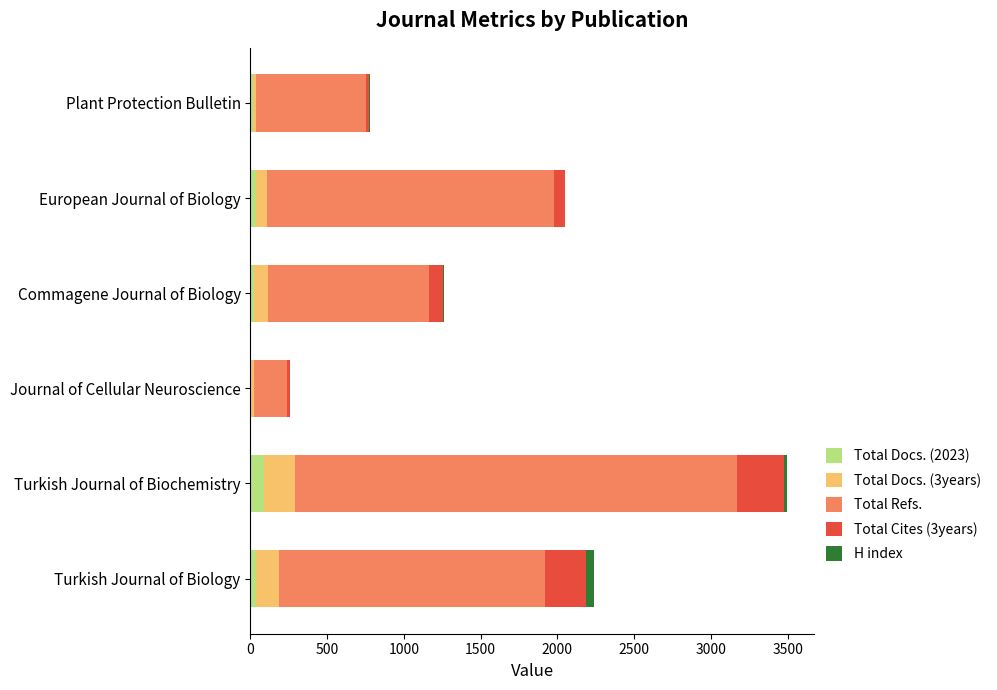

At which category is the sum across all series the highest?

Turkish Journal of Biochemistry